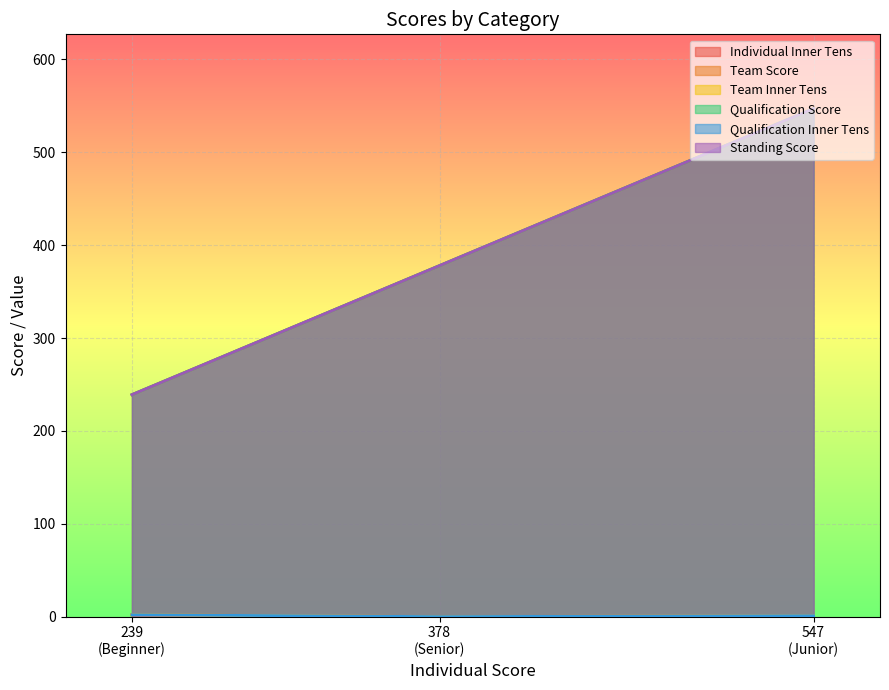

How many categories are shown in the chart?

3